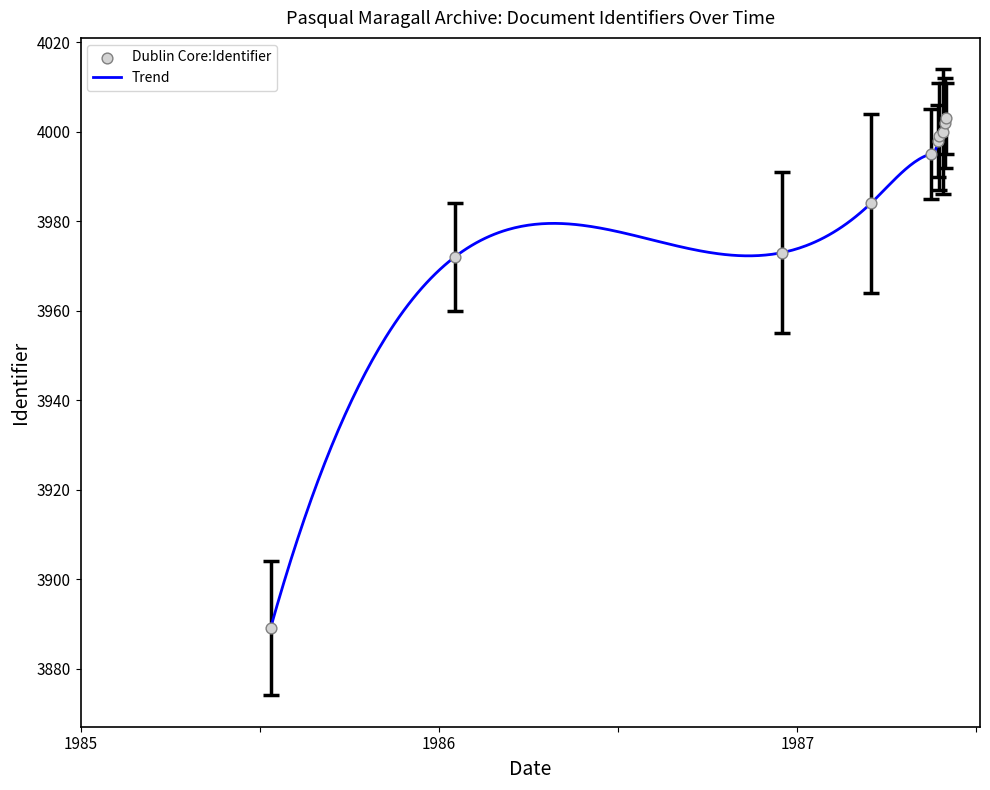

Which has a higher value, 1987-05-24 or 1986-12-16?

1987-05-24